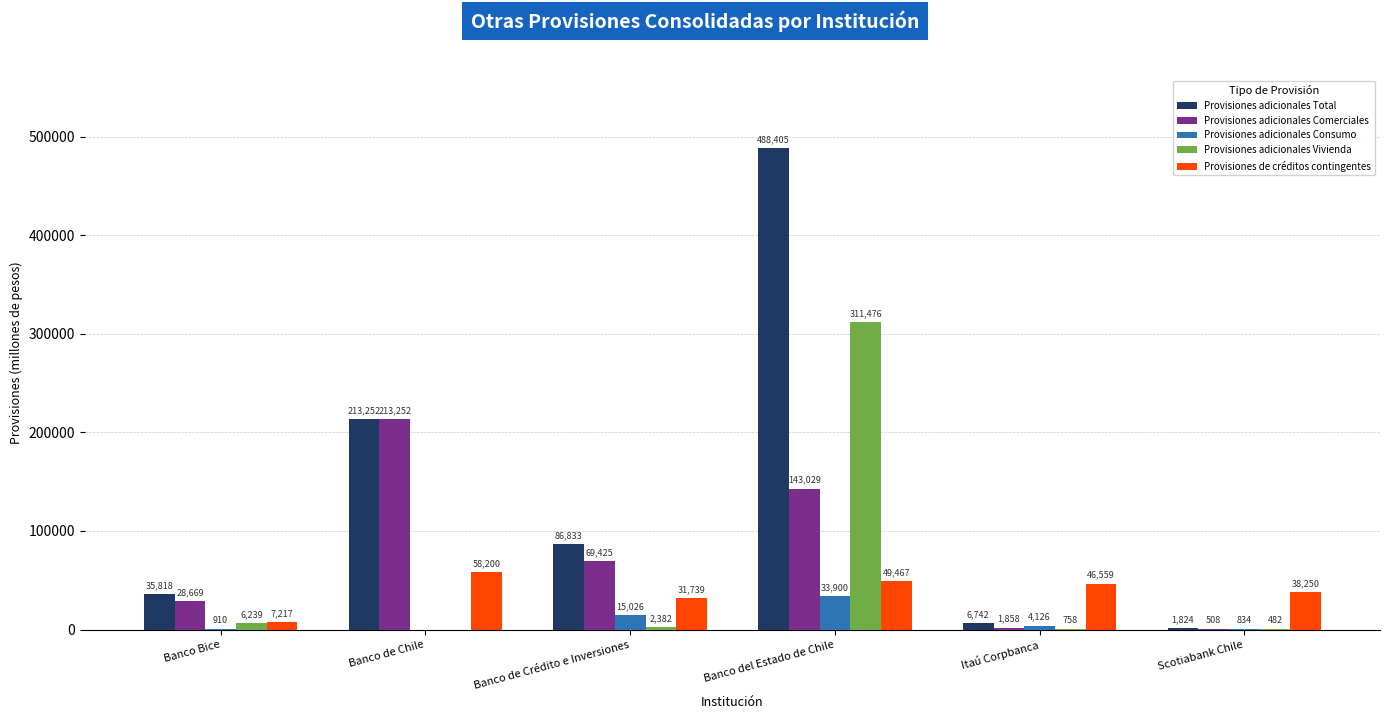

Between Banco de Chile and Itaú Corpbanca, which series saw the biggest shift?

Provisiones adicionales Comerciales